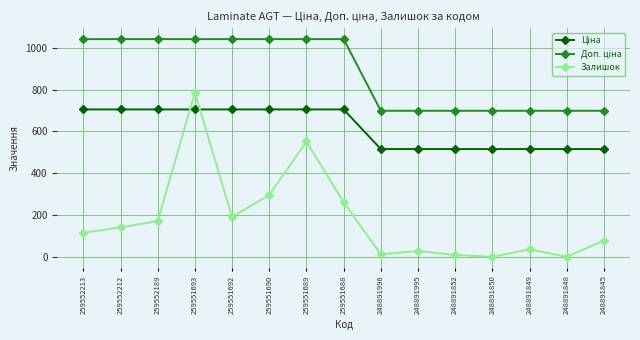

What is the difference between the Залишок values at 259552212 and 259551693?

645.0